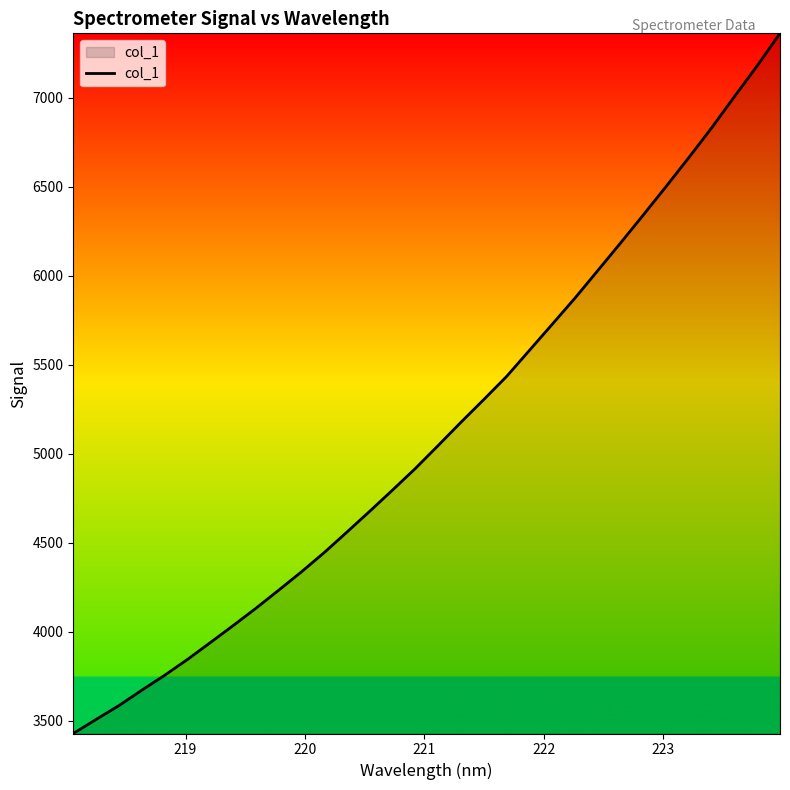

What is the difference between the maximum and minimum values?

3934.7